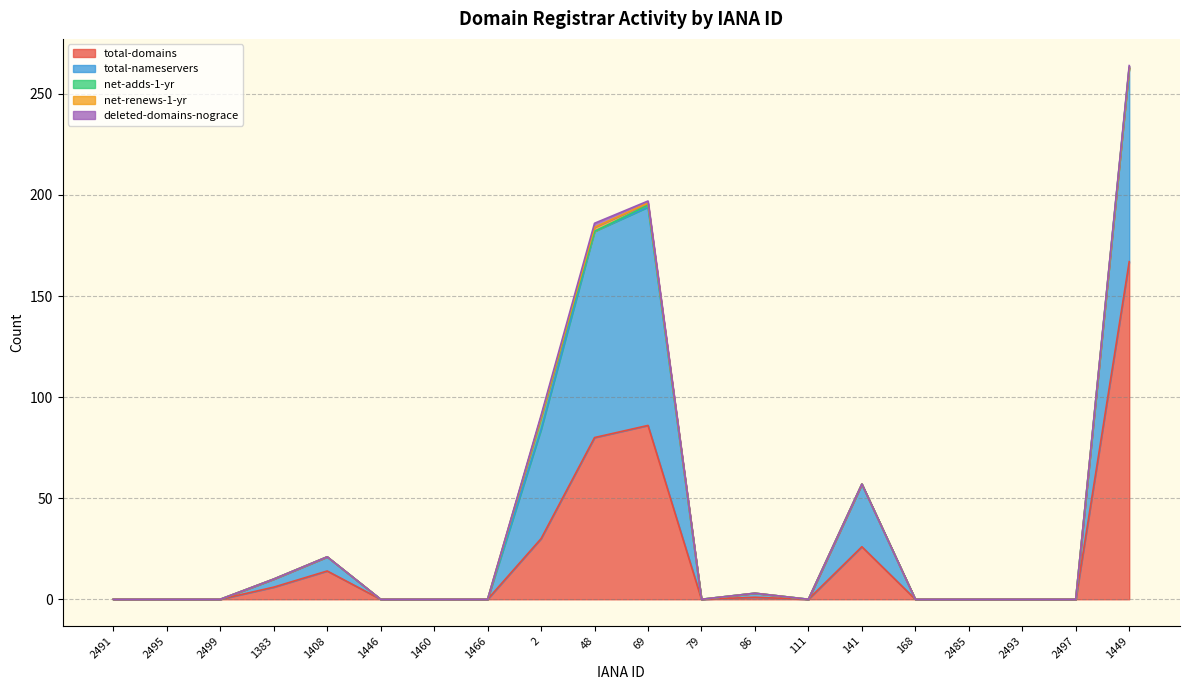

What is the label of the 18th point from the right?

2499